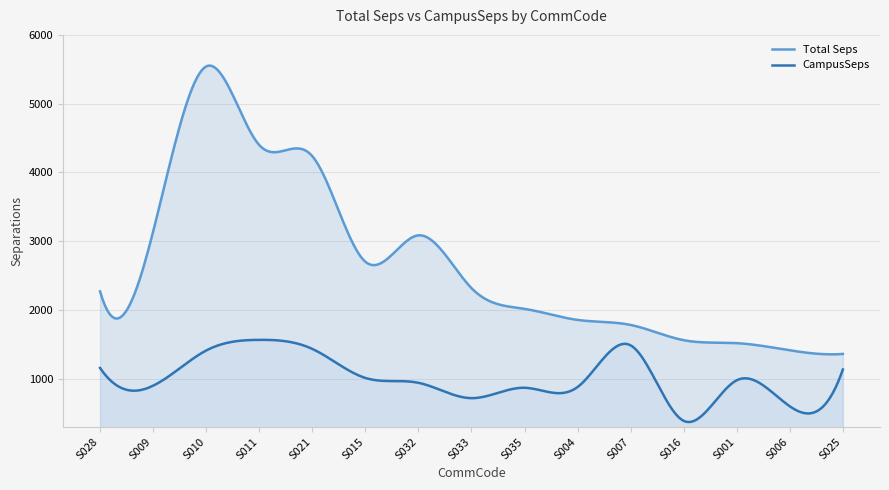

What are all the series names shown in the legend?

Total Seps, CampusSeps